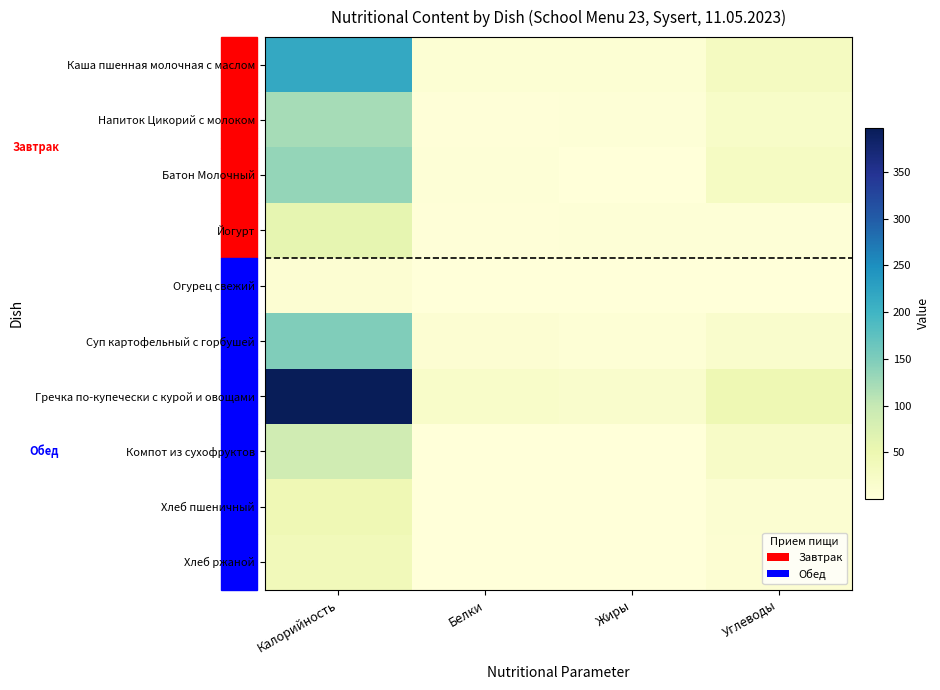

At Белки, list the series in order from smallest to largest.

Огурец свежий, Компот из сухофруктов, Хлеб пшеничный, Хлеб ржаной, Йогурт, Напиток Цикорий с молоком, Батон Молочный, Каша пшенная молочная с маслом, Суп картофельный с горбушей, Гречка по-купечески с курой и овощами